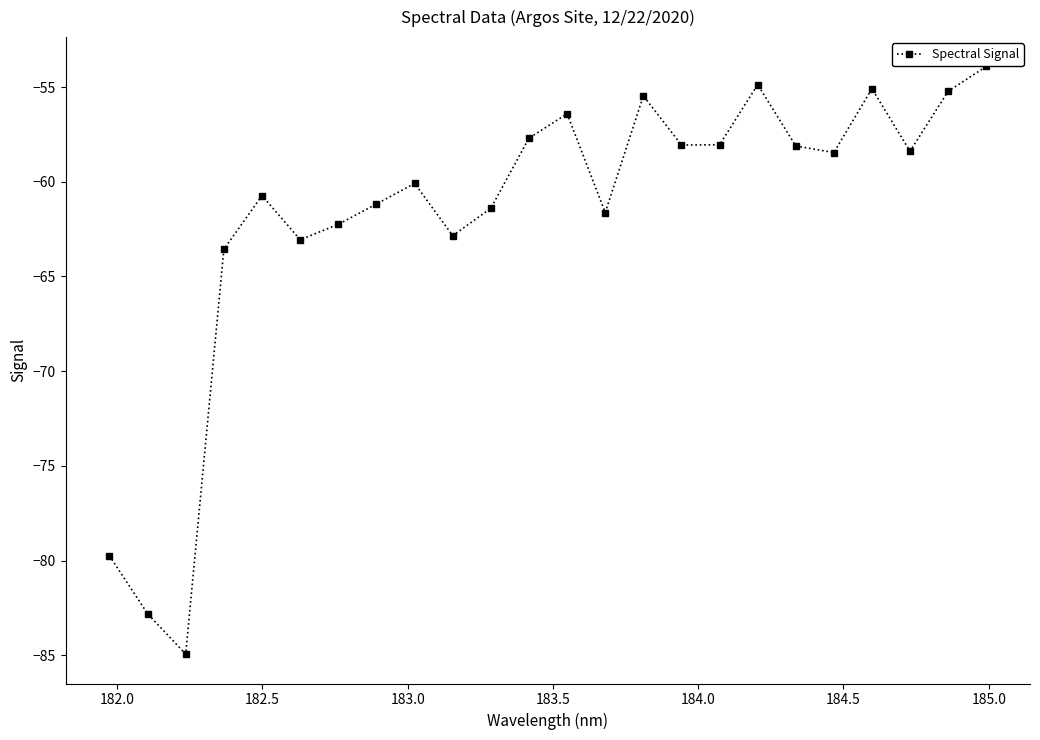

What is the maximum value shown in the chart?

-53.9